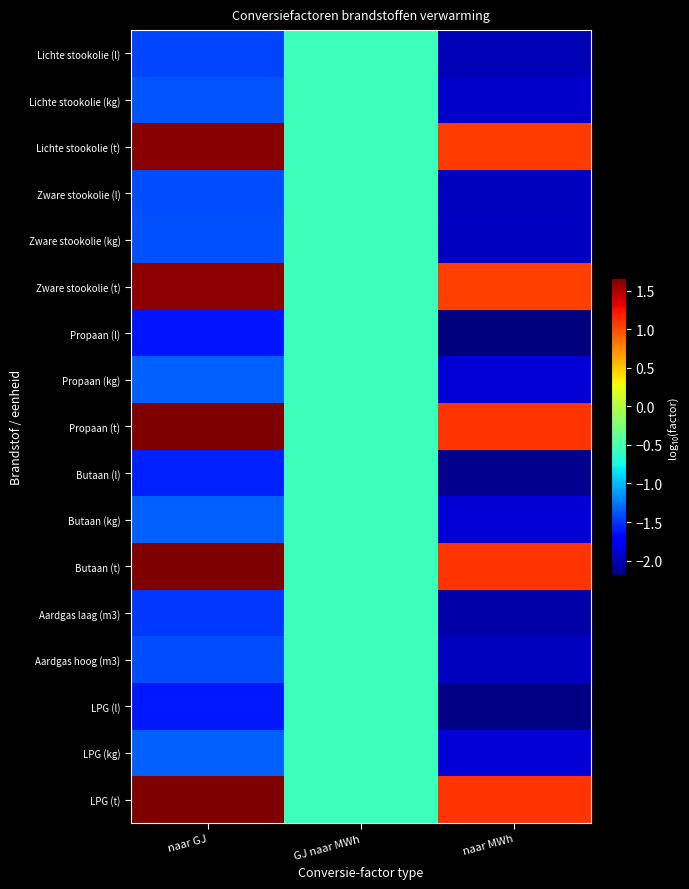

Rank the series at naar GJ from highest to lowest value.

Propaan (t), LPG (t), Butaan (t), Lichte stookolie (t), Zware stookolie (t), Propaan (kg), LPG (kg), Butaan (kg), Lichte stookolie (kg), Zware stookolie (kg), Aardgas hoog (m3), Zware stookolie (l), Lichte stookolie (l), Aardgas laag (m3), Butaan (l), LPG (l), Propaan (l)